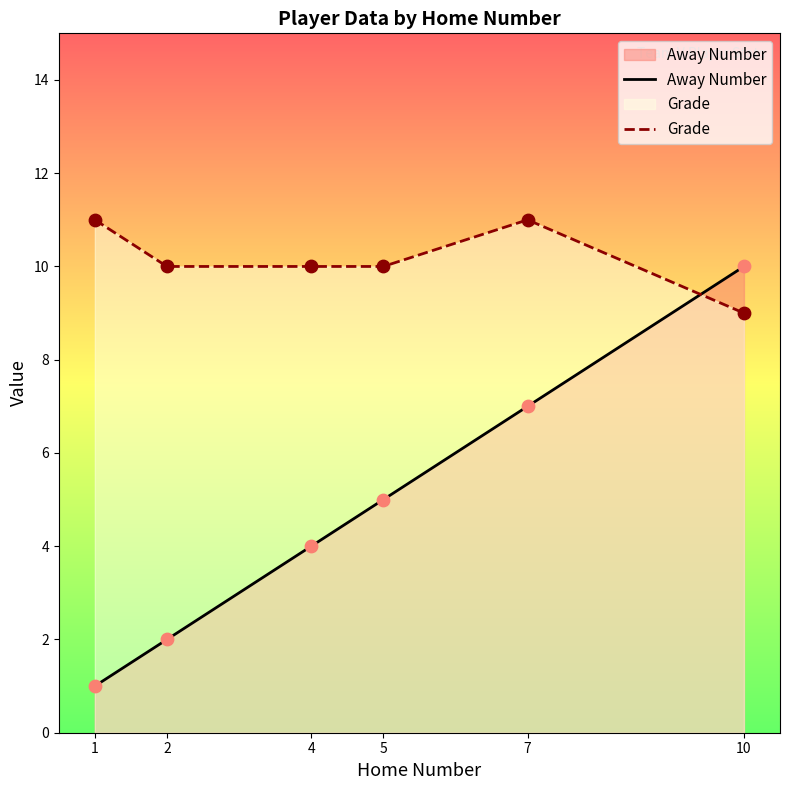

What is the total value across all series at 10?

19